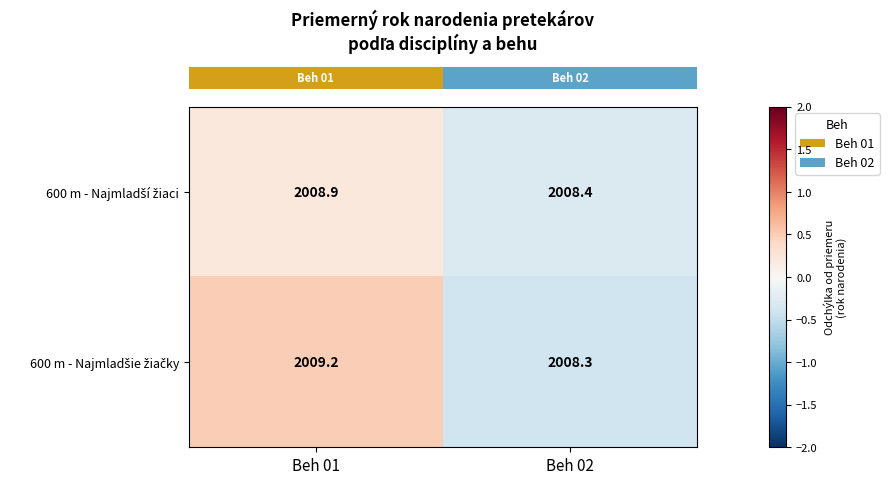

Which category has the lowest value across all series?

Beh 02